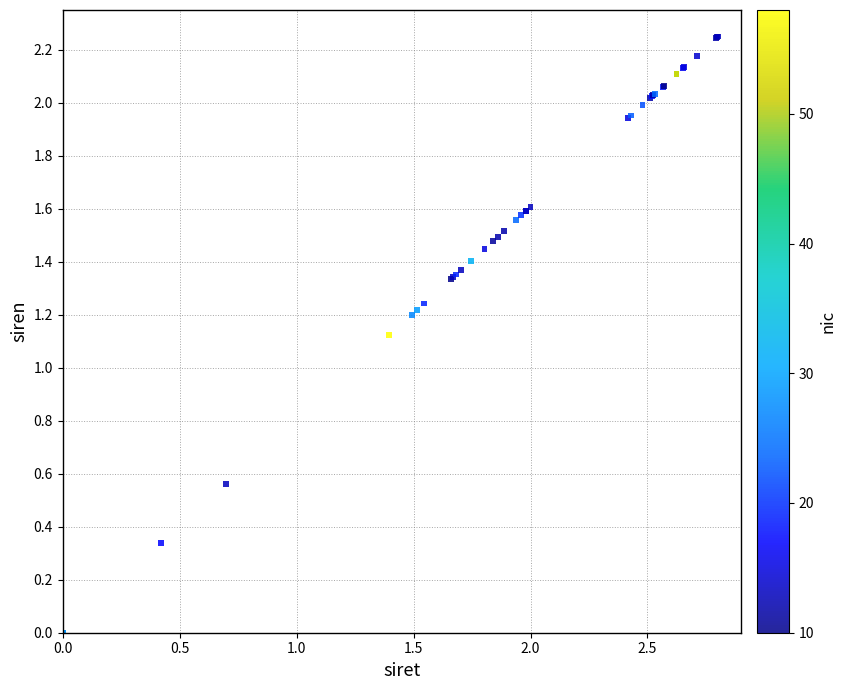

What Y value in the scatter plot is closest to 1?

1.1